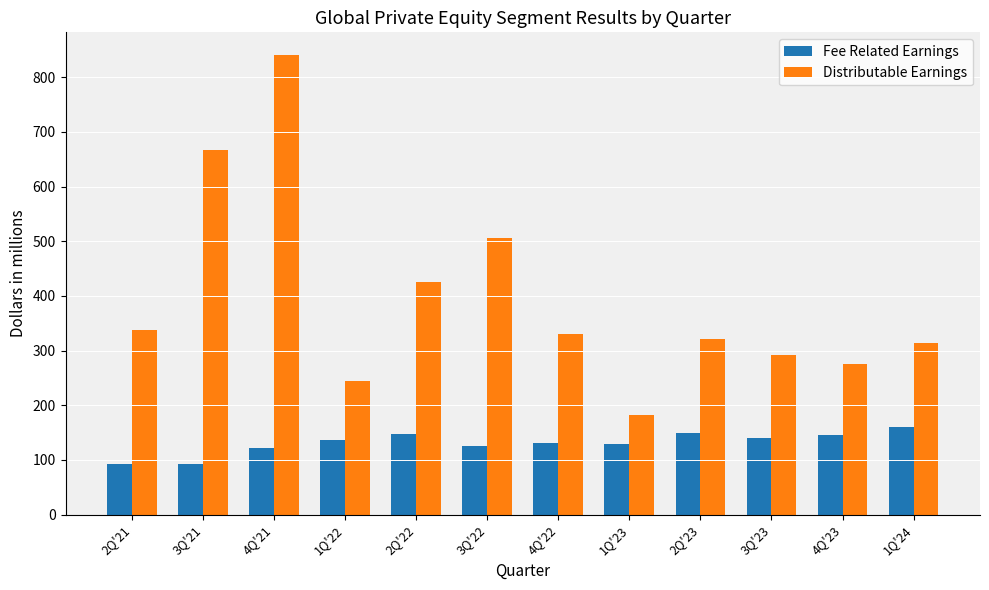

How many groups of bars are there?

12